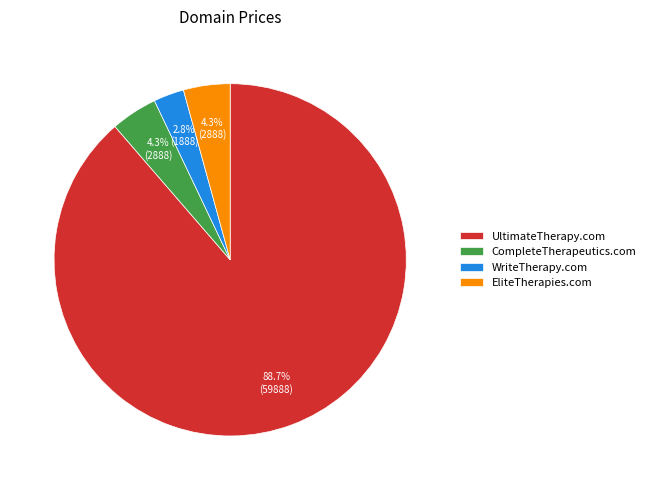

What percentage is the WriteTherapy.com slice, to the nearest percent?

3%